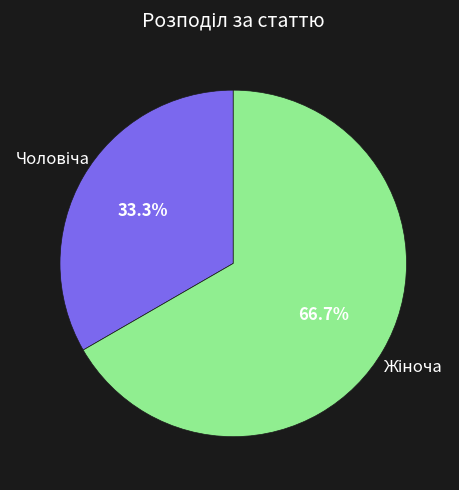

How many segments does this pie chart have?

2